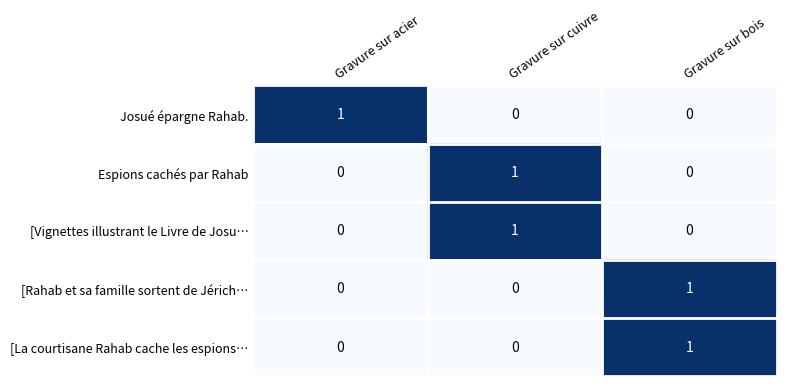

At how many categories does at least one series exceed 0?

3